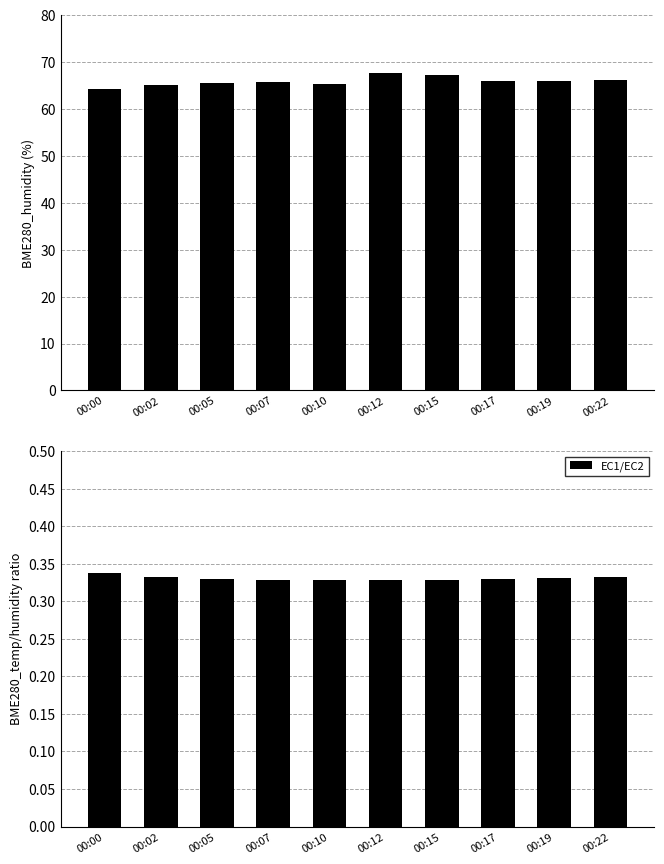

Reading left to right, what are all the values shown in this chart?

BME280_humidity: 00:00=64.3	00:02=65.2	00:05=65.5	00:07=65.7	00:10=65.4	00:12=67.7	00:15=67.2	00:17=65.9	00:19=66.0	00:22=66.2
EC1/EC2: 00:00=0.3	00:02=0.3	00:05=0.3	00:07=0.3	00:10=0.3	00:12=0.3	00:15=0.3	00:17=0.3	00:19=0.3	00:22=0.3